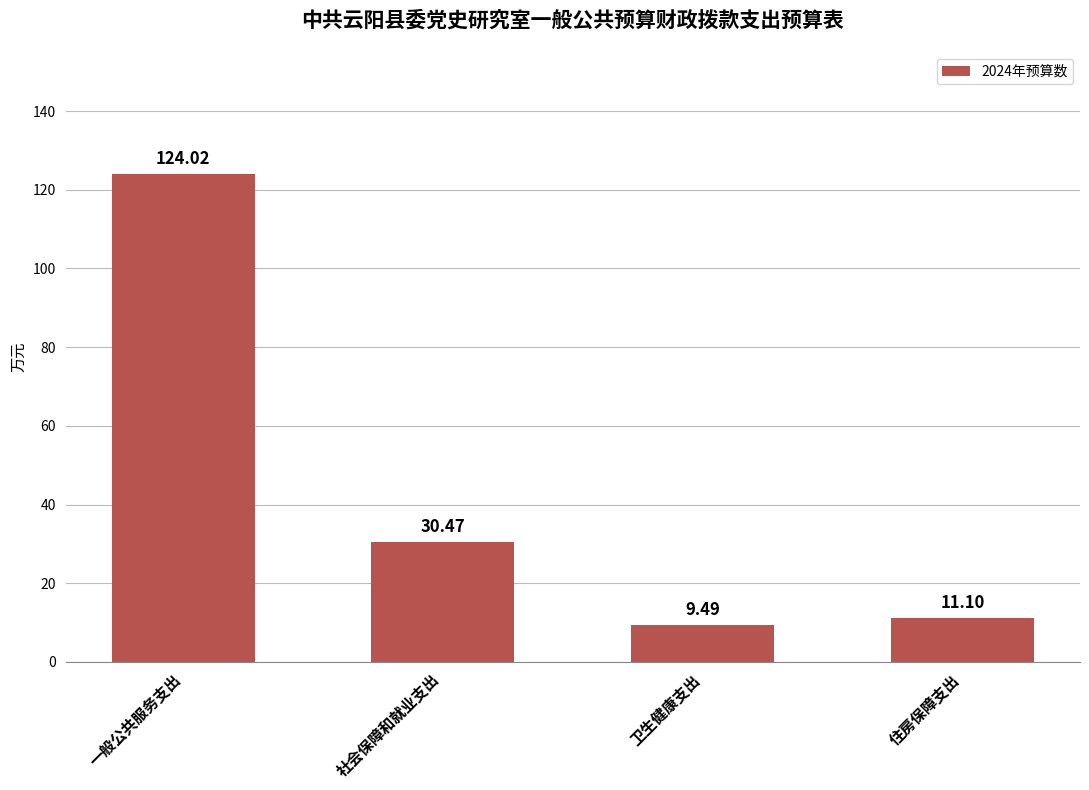

What position from the right is 一般公共服务支出?

4